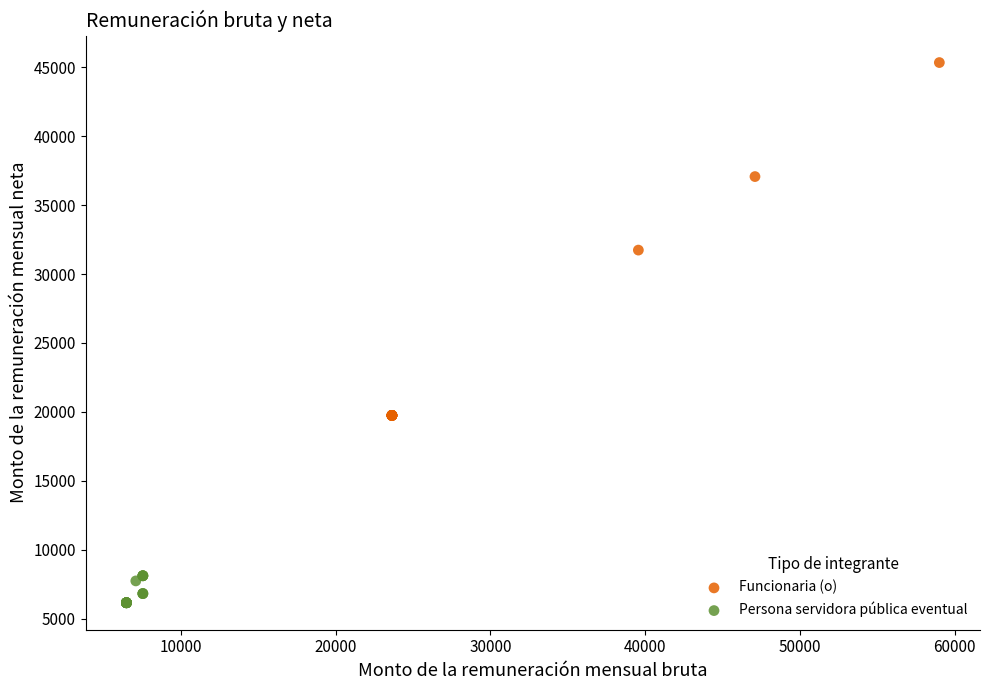

Which series reaches the maximum Y coordinate?

Funcionaria (o)